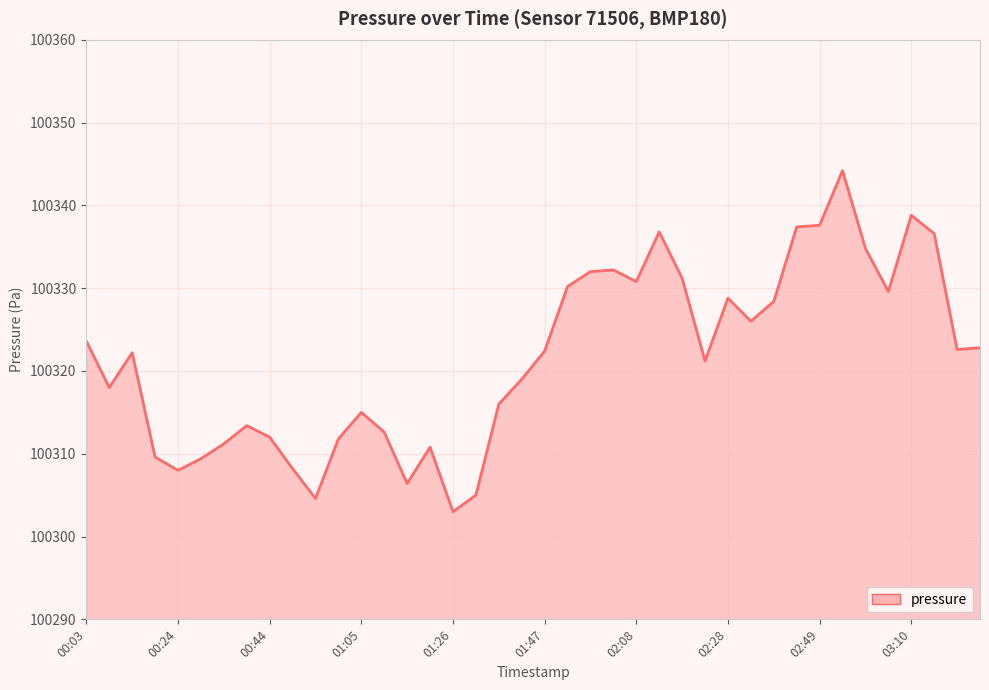

What is the difference between the maximum and minimum values?

41.2